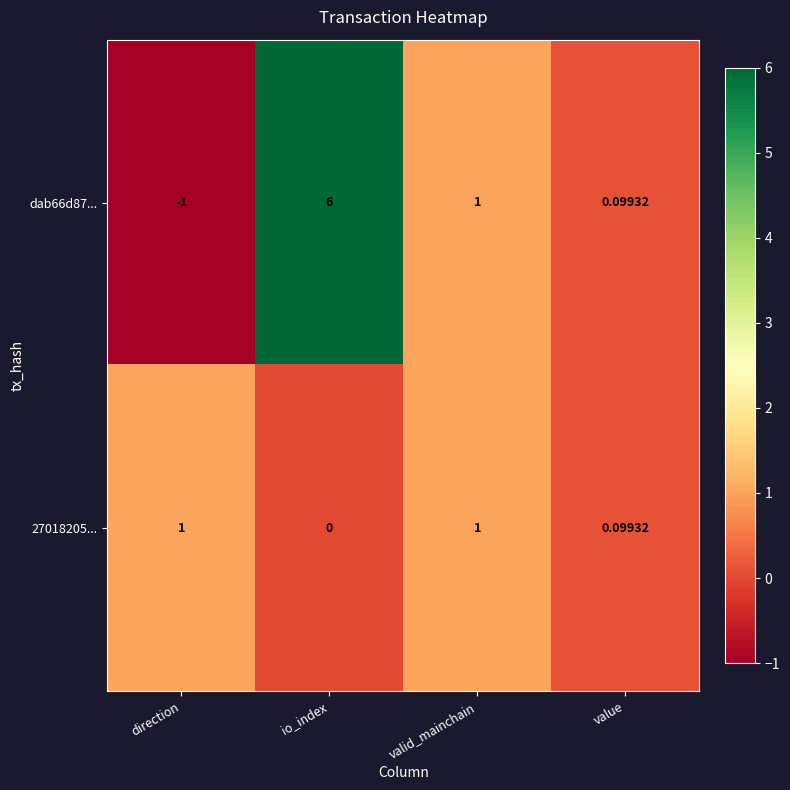

At how many categories does at least one series exceed 0?

4